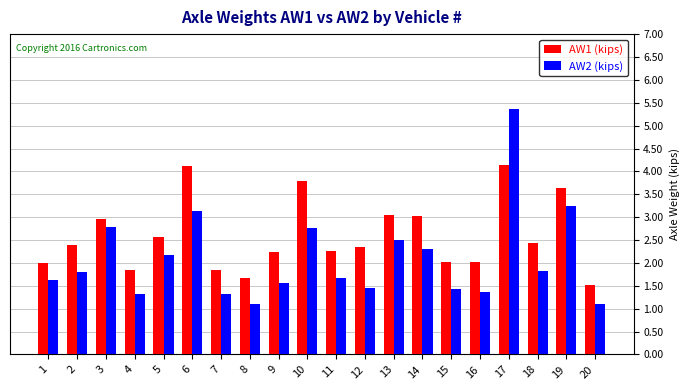

What is the greatest value displayed?

5.4